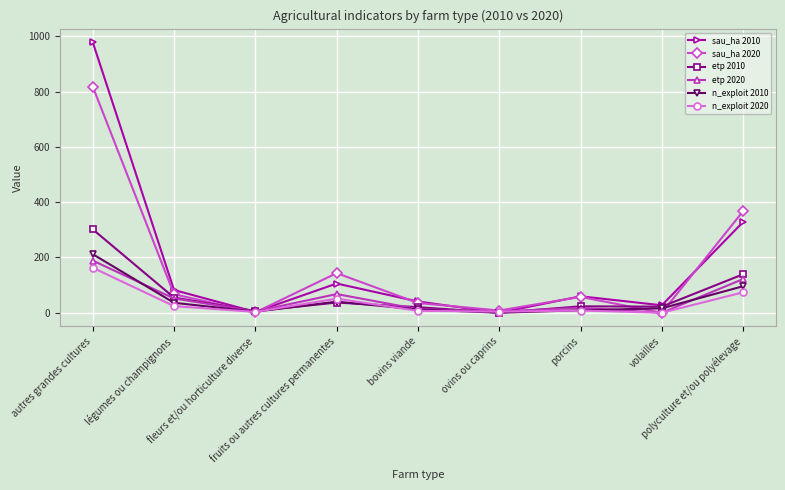

What is the difference between the sau_ha 2010 values at bovins viande and porcins?

18.8